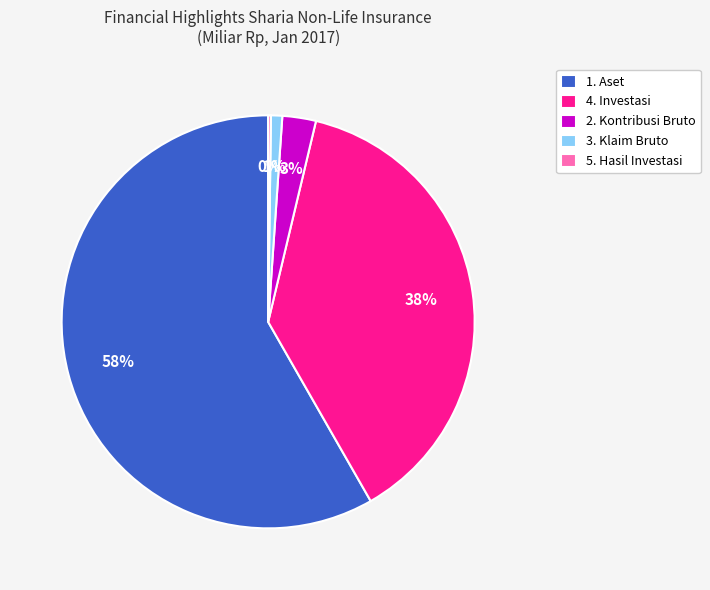

Which slice is the largest?

1. Aset